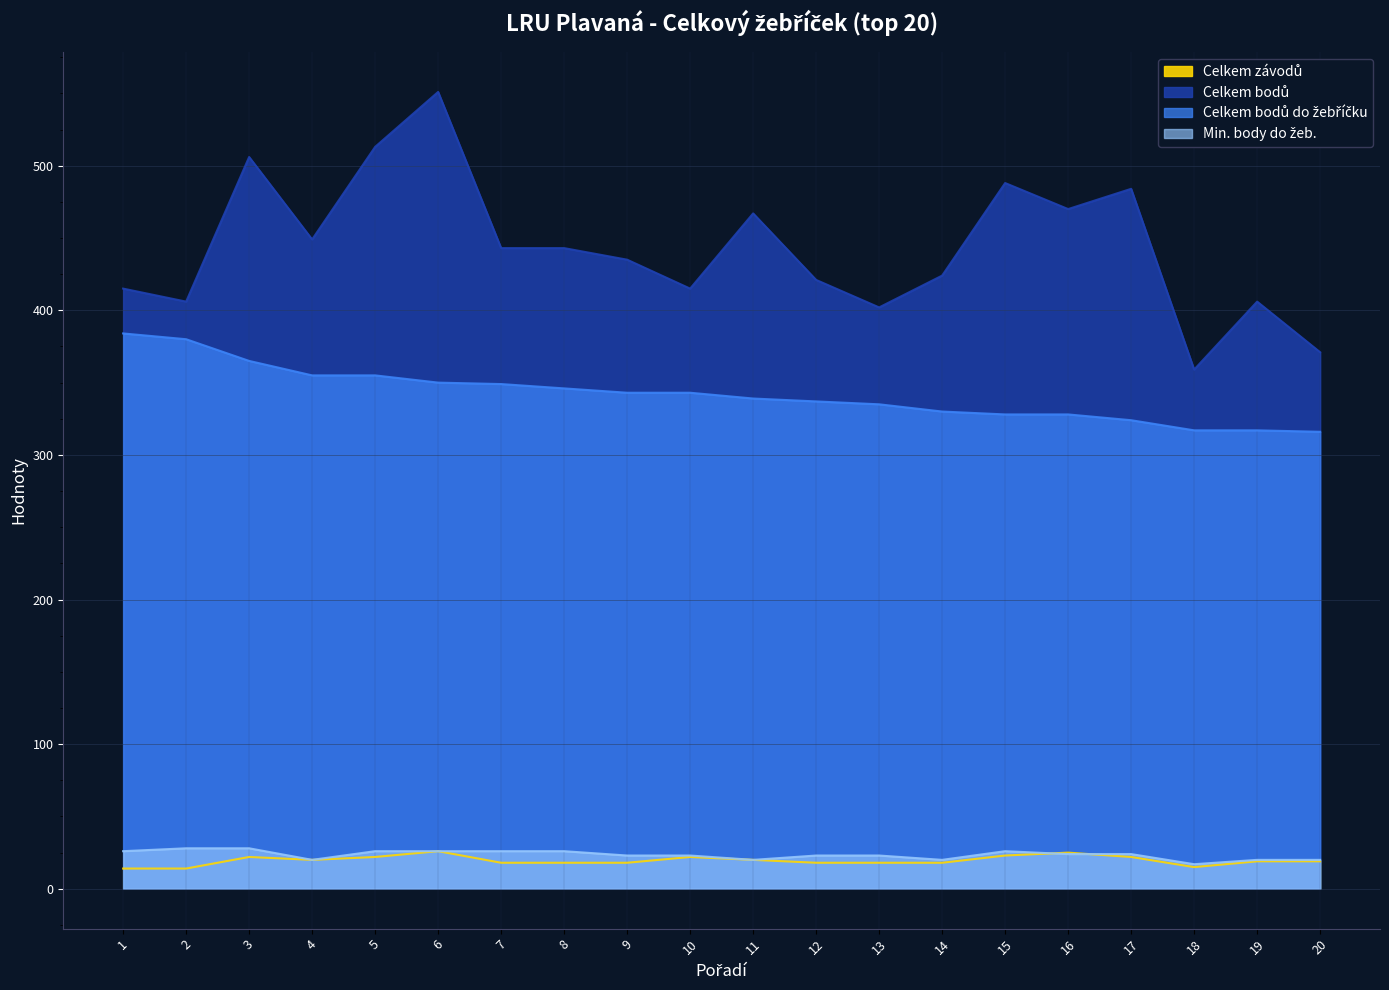

Reading right to left, transcribe all the data shown in this chart.

Celkem závodů: 19	19	15	22	25	23	18	18	18	20	22	18	18	18	26	22	20	22	14	14
Celkem bodů: 371	406	359	484	470	488	424	402	421	467	415	435	443	443	551	513	449	506	406	415
Celkem bodů do žebříčku: 316	317	317	324	328	328	330	335	337	339	343	343	346	349	350	355	355	365	380	384
Min. body do žeb.: 20	20	17	24	24	26	20	23	23	20	23	23	26	26	26	26	20	28	28	26